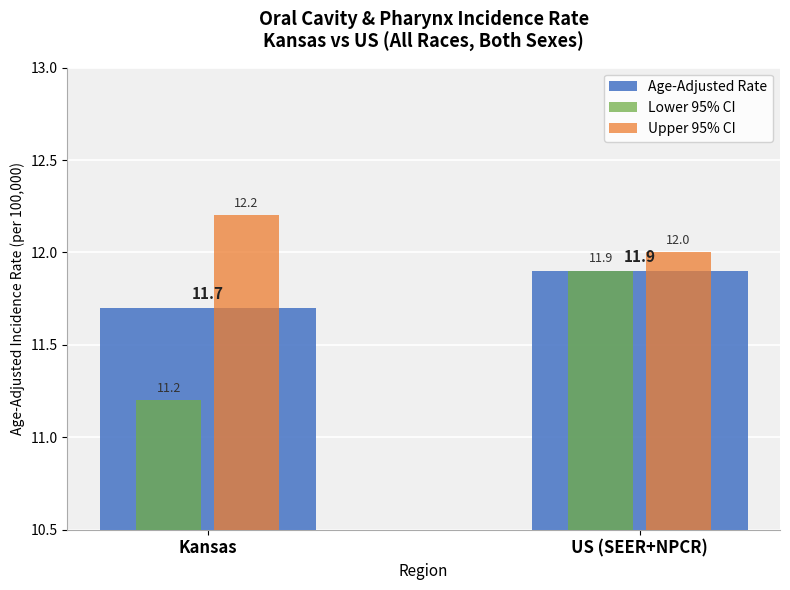

List the series in order of their overall mean, highest first.

Upper 95% CI, Age-Adjusted Rate, Lower 95% CI